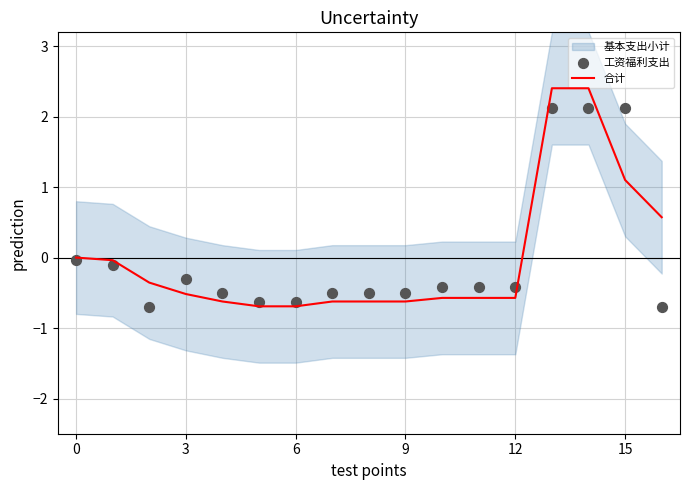

At which category is the sum across all series the highest?

13